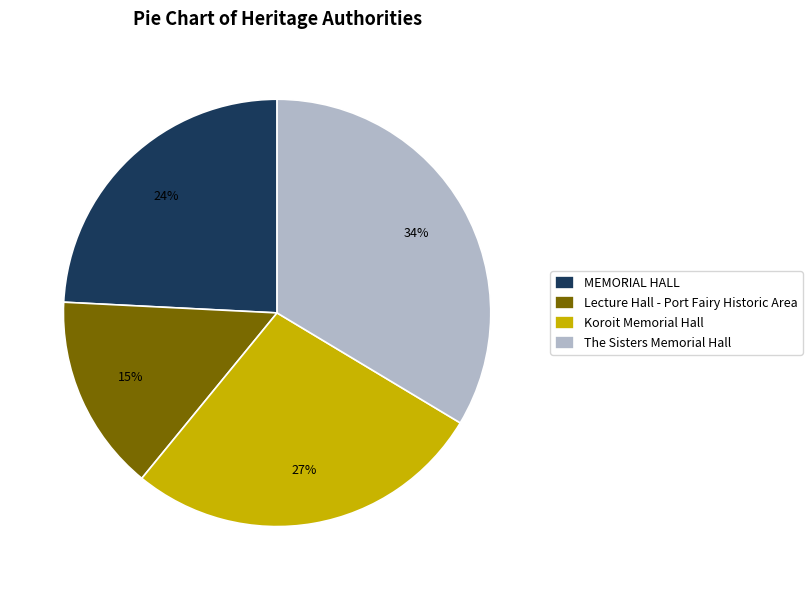

What percentage is the The Sisters Memorial Hall slice, to the nearest percent?

34%